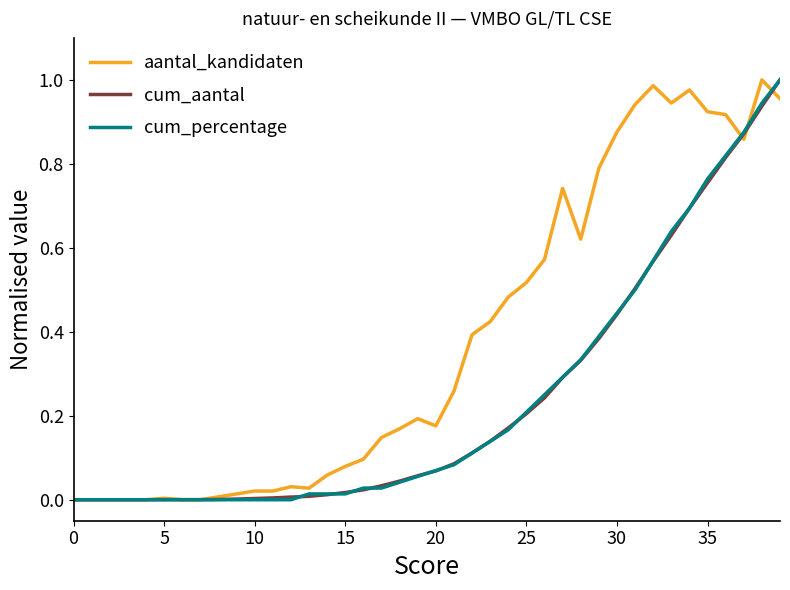

Which series has the largest total across all categories?

aantal_kandidaten